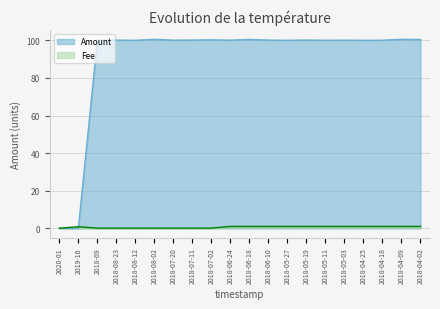

How many interior local peaks does the Amount series have?

7